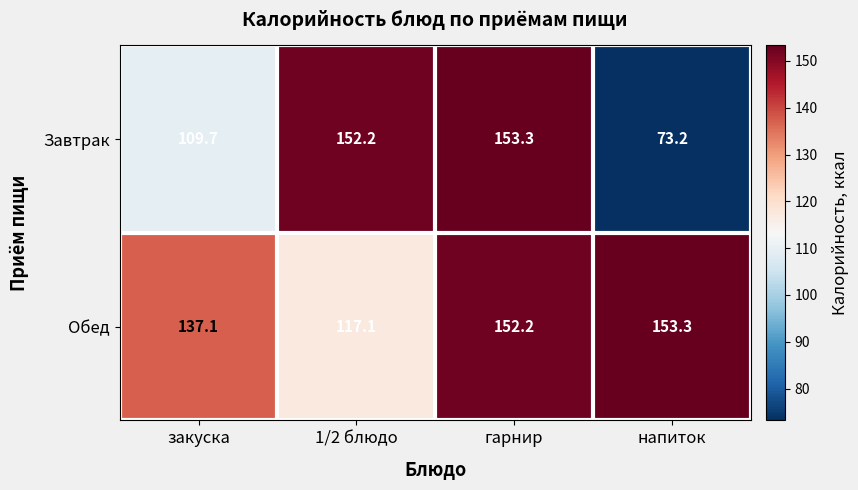

Count the number of data series in this chart.

2